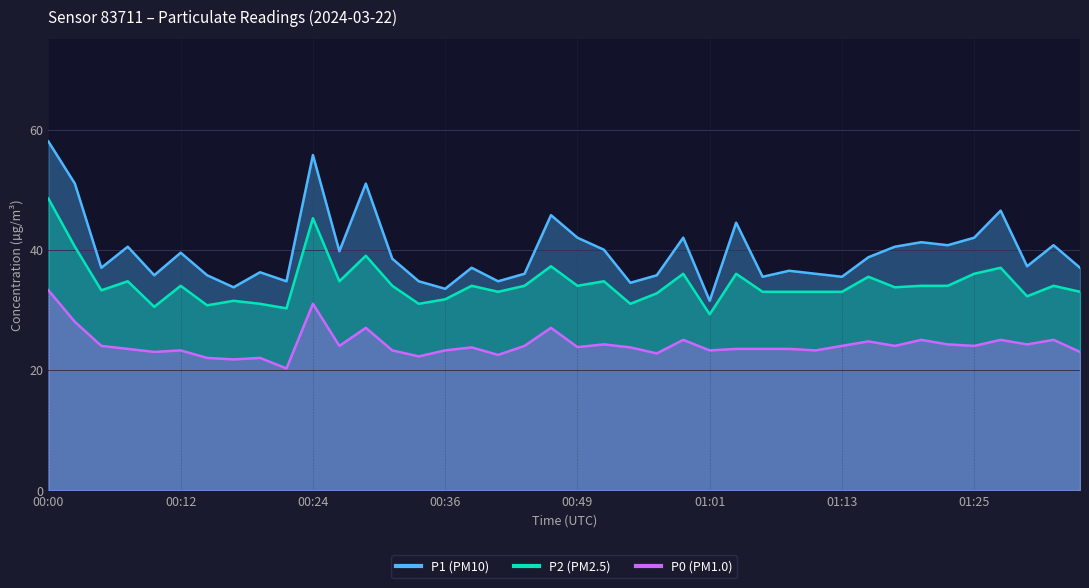

What is the approximate value of P0 at 01:32?

25.0